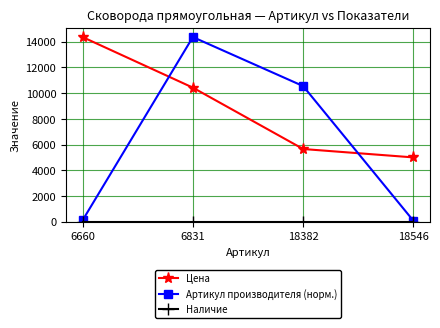

The value of Артикул производителя (норм.) at 18382 is 10555.4. True or false?

True